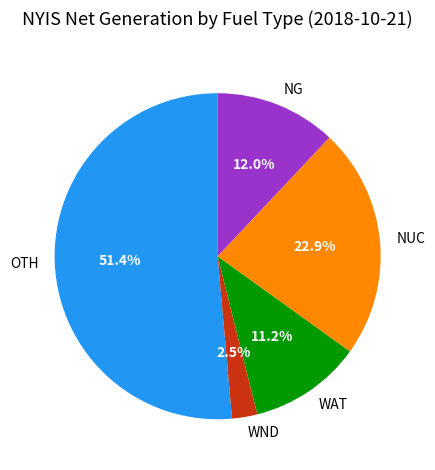

What percentage is NOT represented by NG?

88.0%